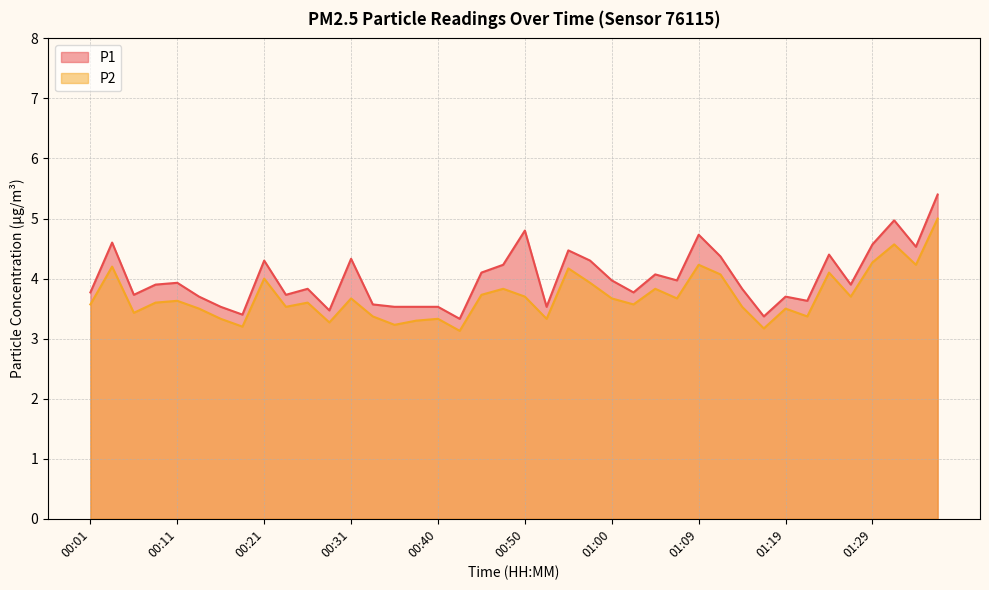

Is it true that P1 equals 1.2 at 00:33?

False